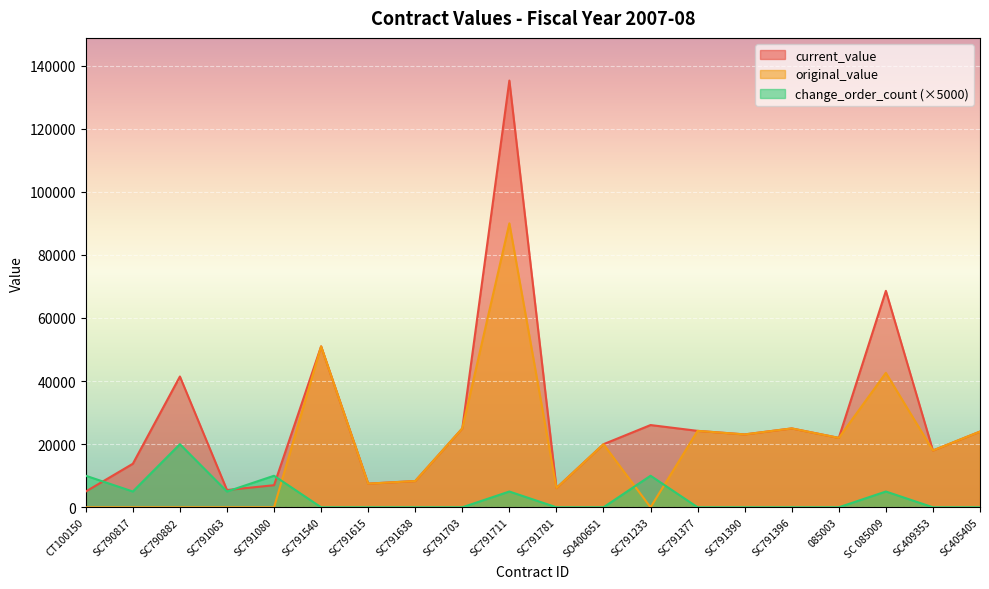

True or false: original_value and change_order_count cross at least once.

True